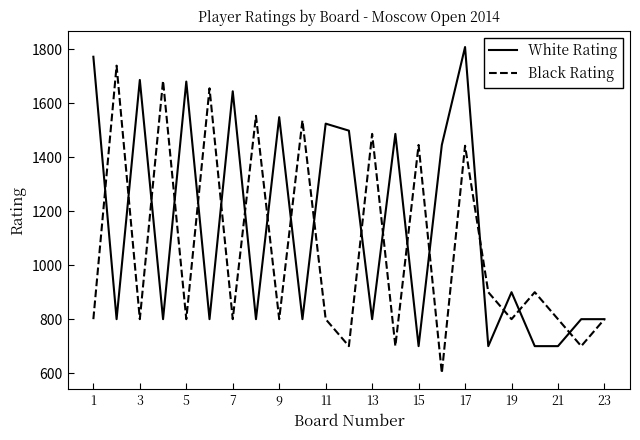

Rank the series by their average value, from highest to lowest.

White Rating, Black Rating